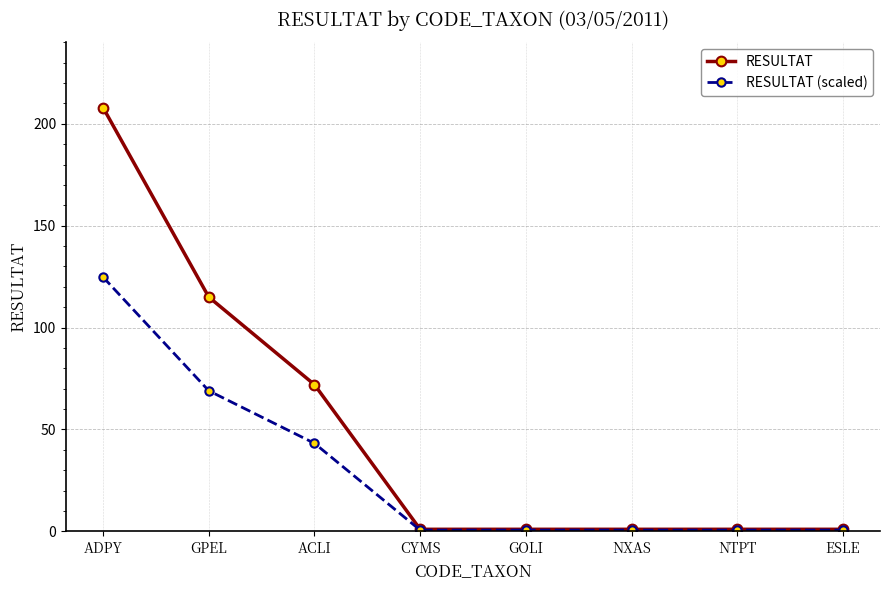

The RESULTAT (scaled) series shows 77.5 at ACLI. True or false?

False